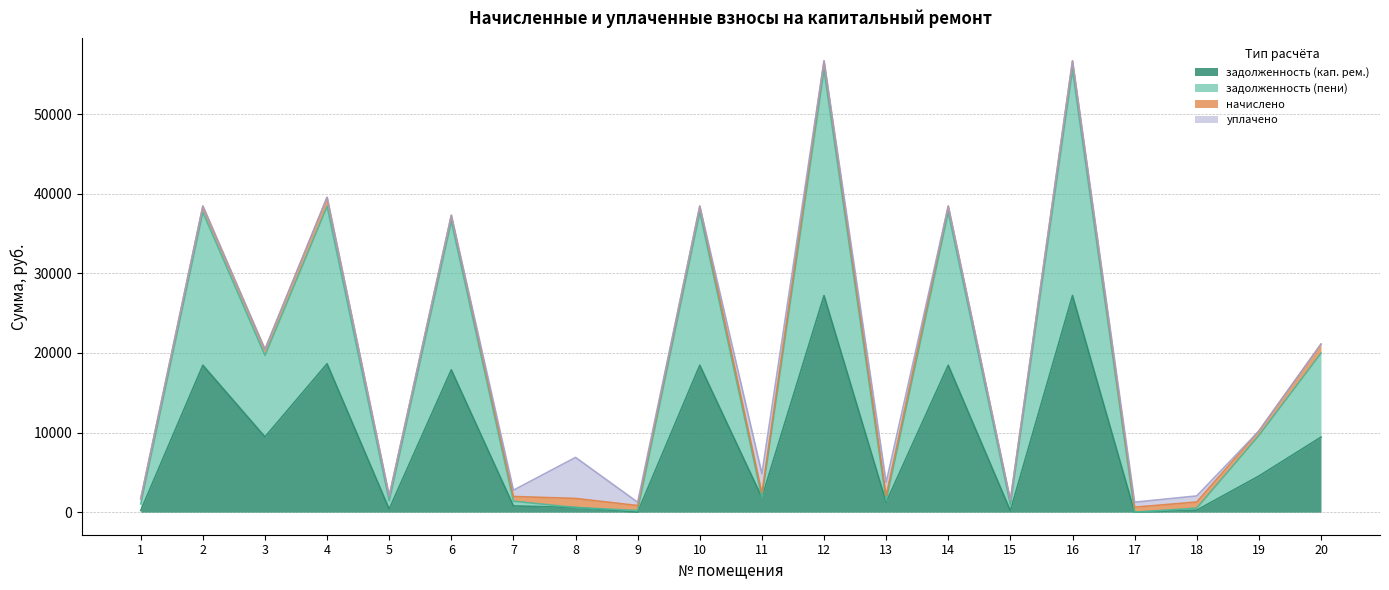

What is the sum of the задолженность (пени) values at 17 and 19?

9626.8